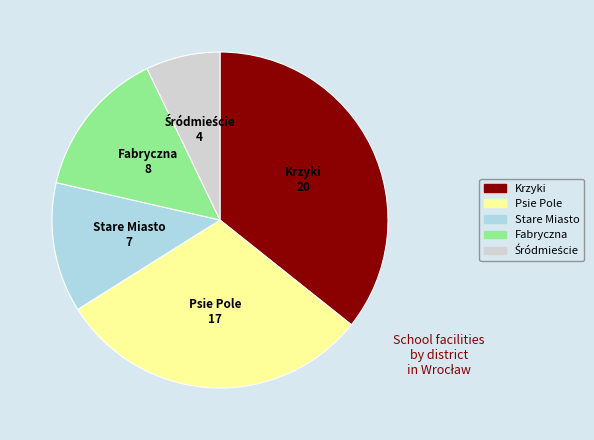

Between Fabryczna and Stare Miasto, which is larger?

Fabryczna